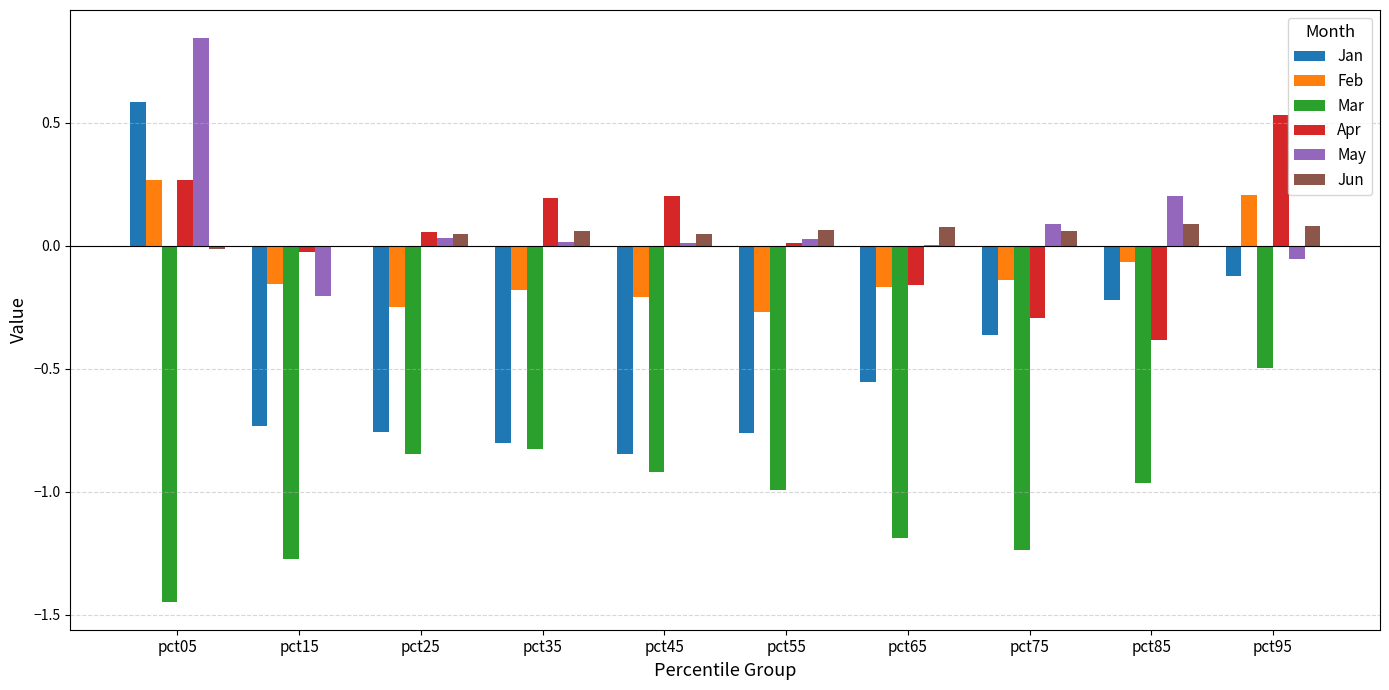

How many groups of bars are there?

10